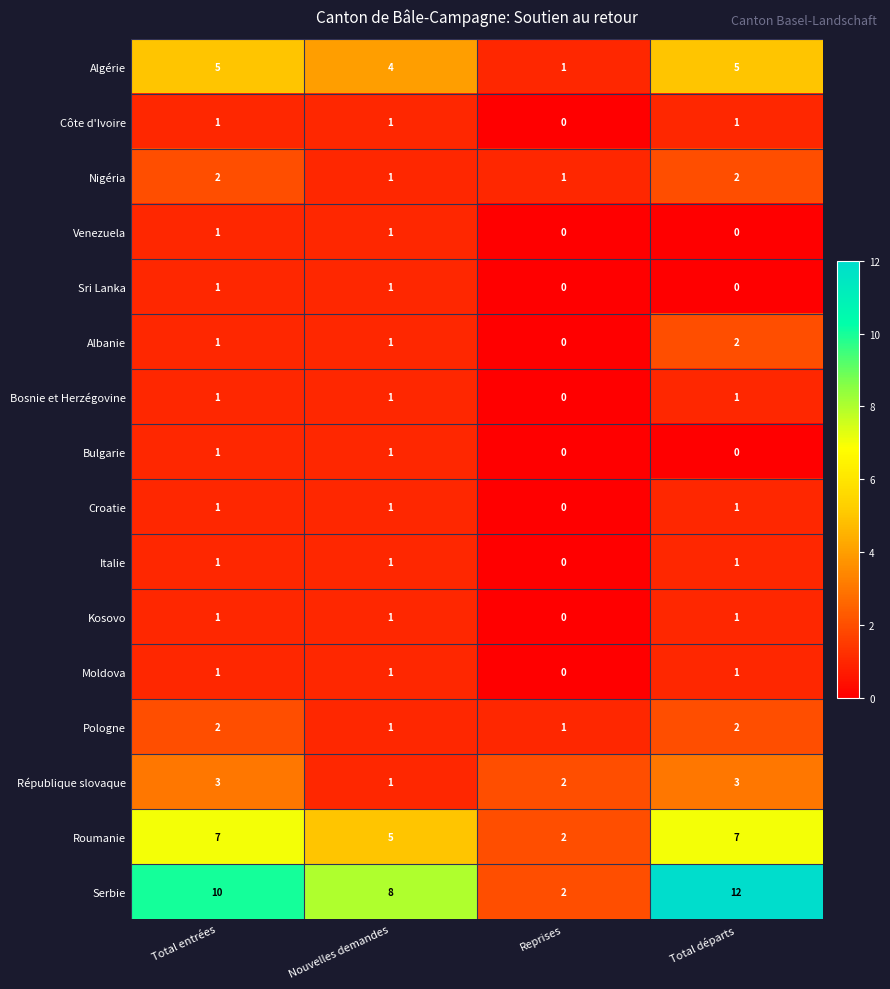

What value does the Serbie series have at Nouvelles demandes, to the nearest 5?

10